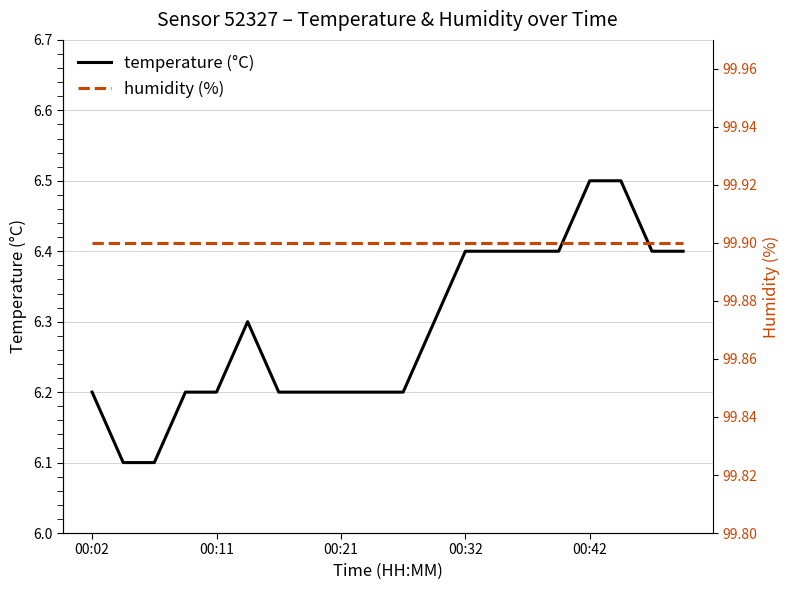

At how many categories does at least one series exceed 47?

20